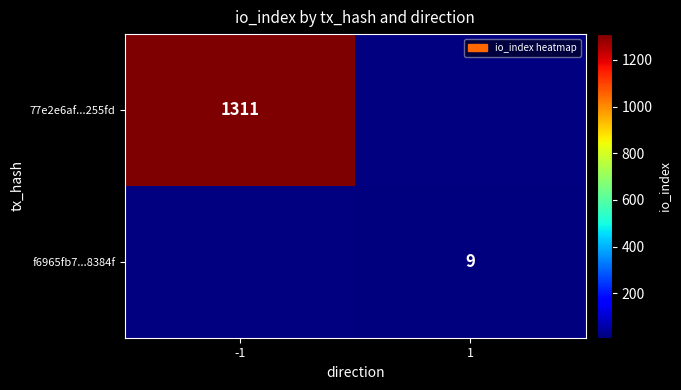

Between 1 and -1, which is larger?

-1